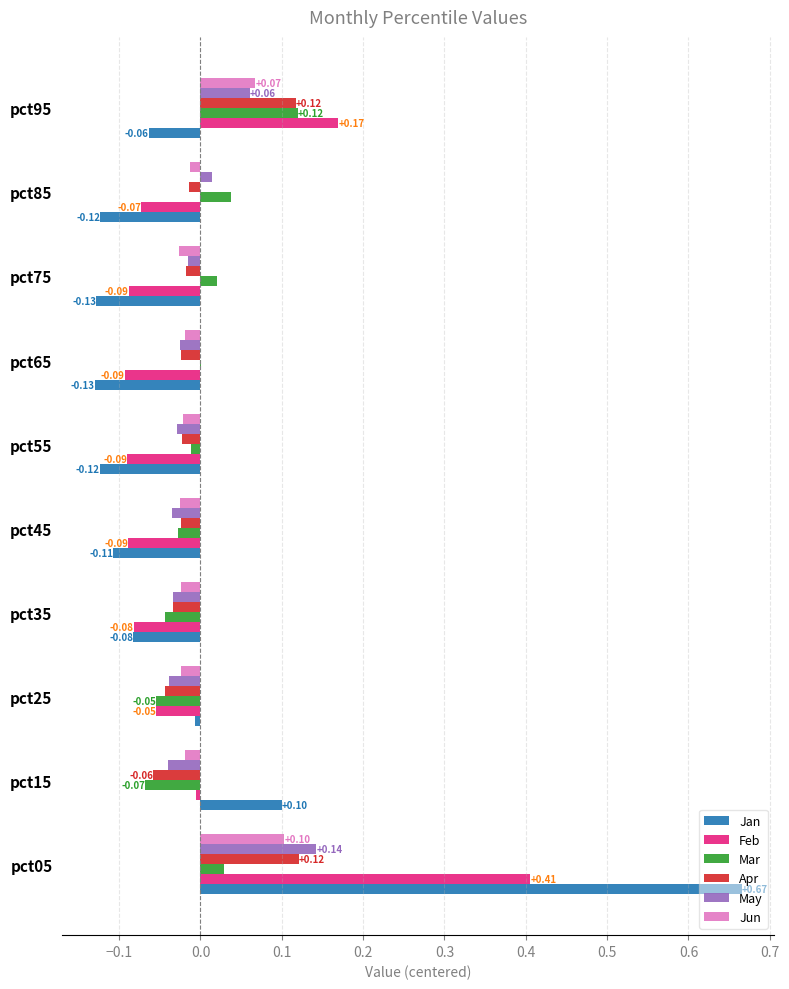

Which series changed the most between pct25 and pct95?

Feb